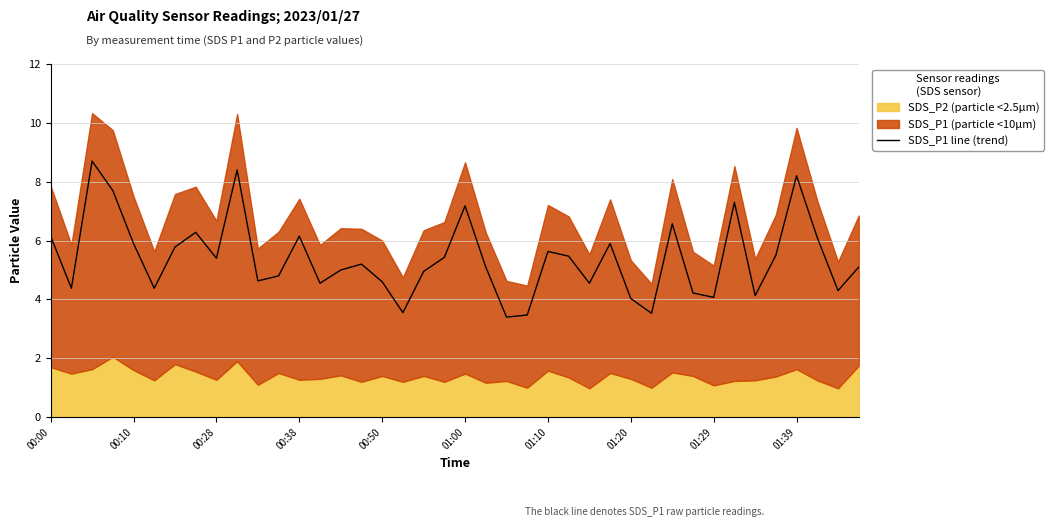

What is the minimum value for SDS_P1 line (trend)?

3.4